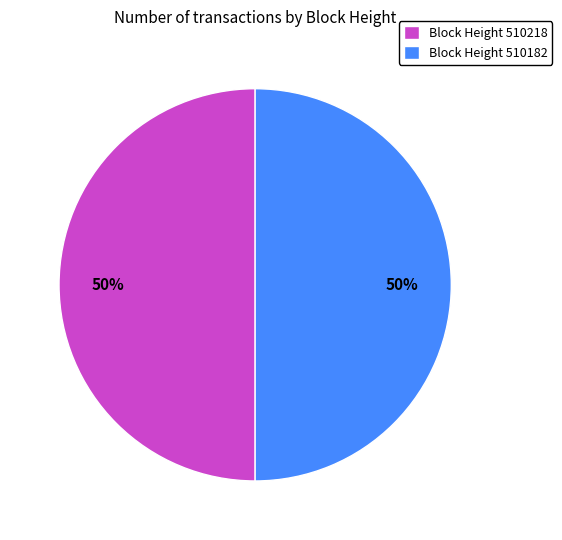

Do Block Height 510182 and Block Height 510218 together represent more than half of the pie?

Yes